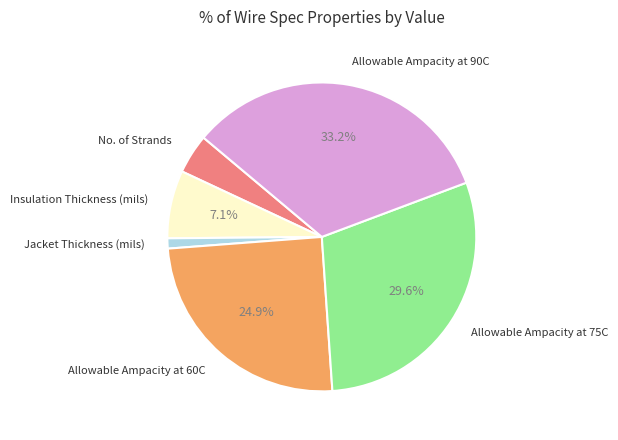

Combined, do No. of Strands and Allowable Ampacity at 60C account for over 50%?

No